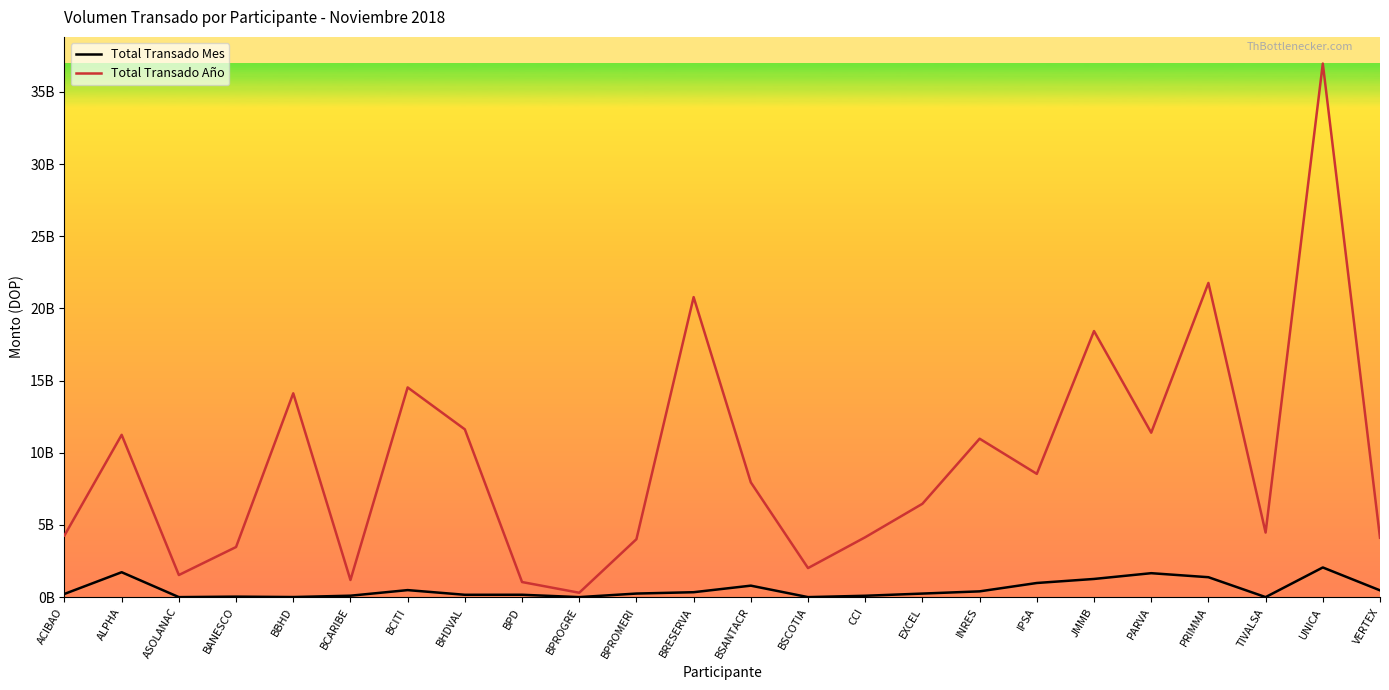

At how many categories does at least one series exceed 20327844580?

3